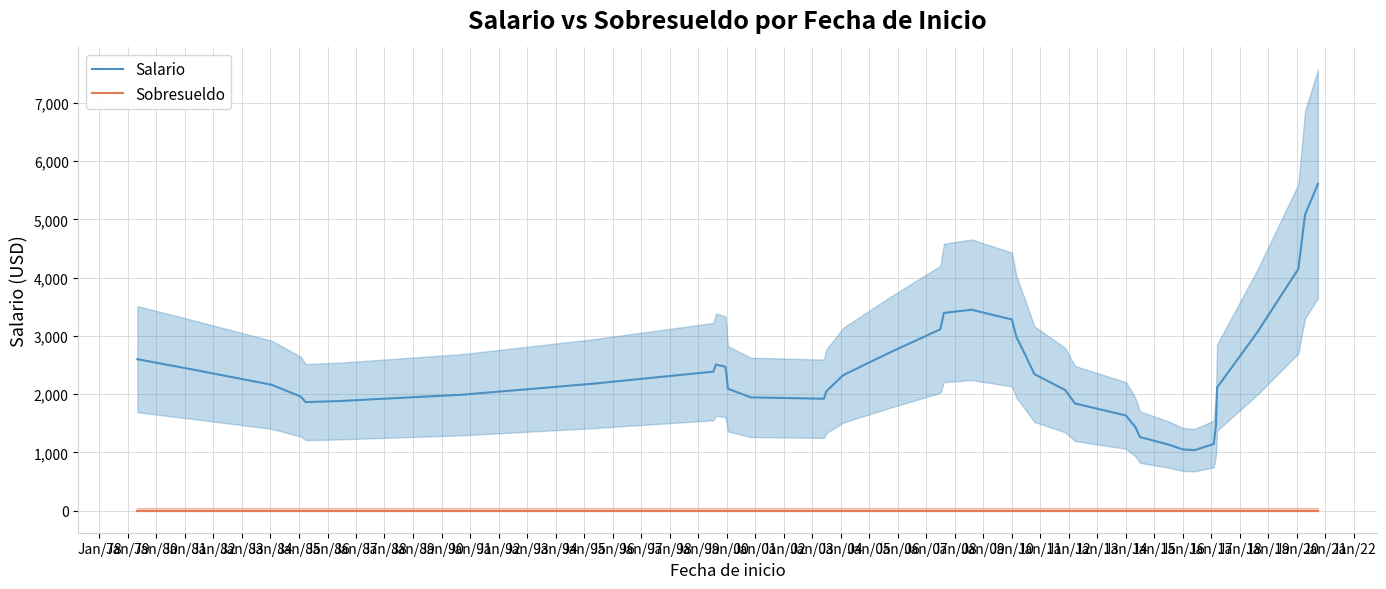

What is the average value of the Salario series?

2377.6